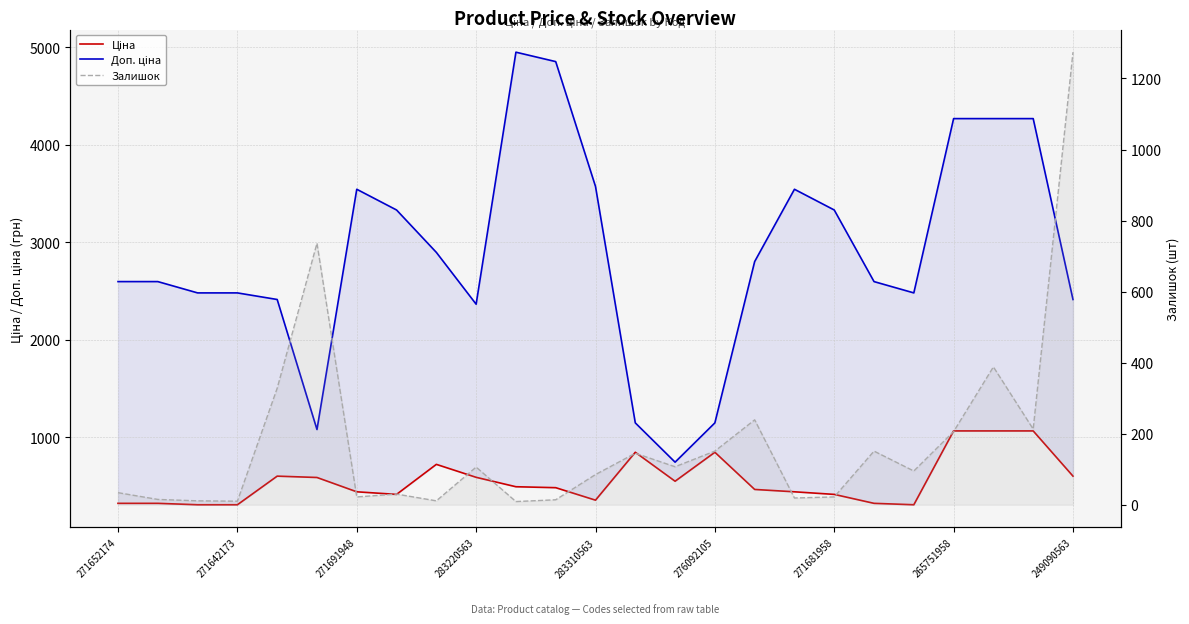

In Залишок, how many points are lower than both neighbors (excluding endpoints)?

8